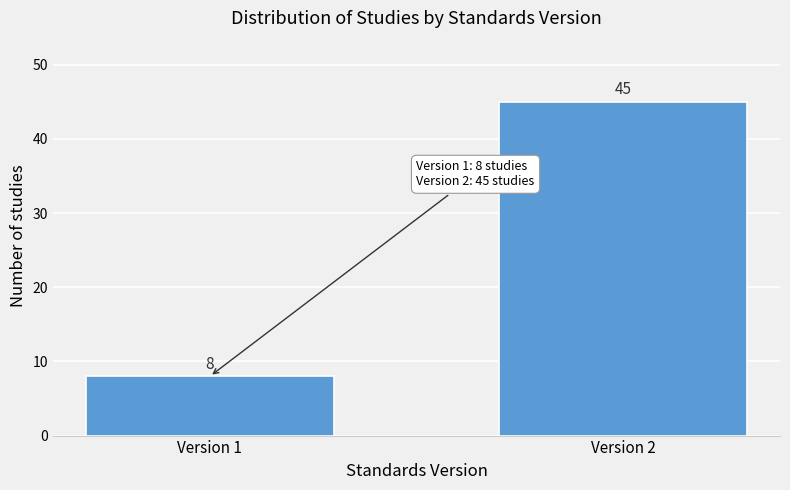

Reading left to right, what are all the values shown in this chart?

8	45